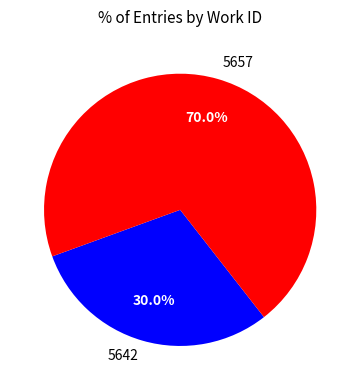

Rank the categories by value from highest to lowest.

5657, 5642